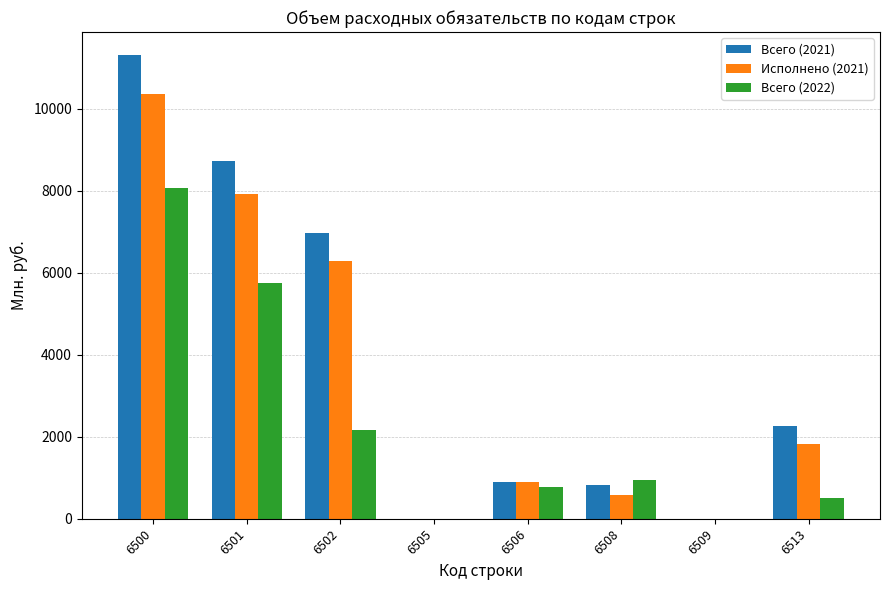

How many distinct data groups are displayed?

3